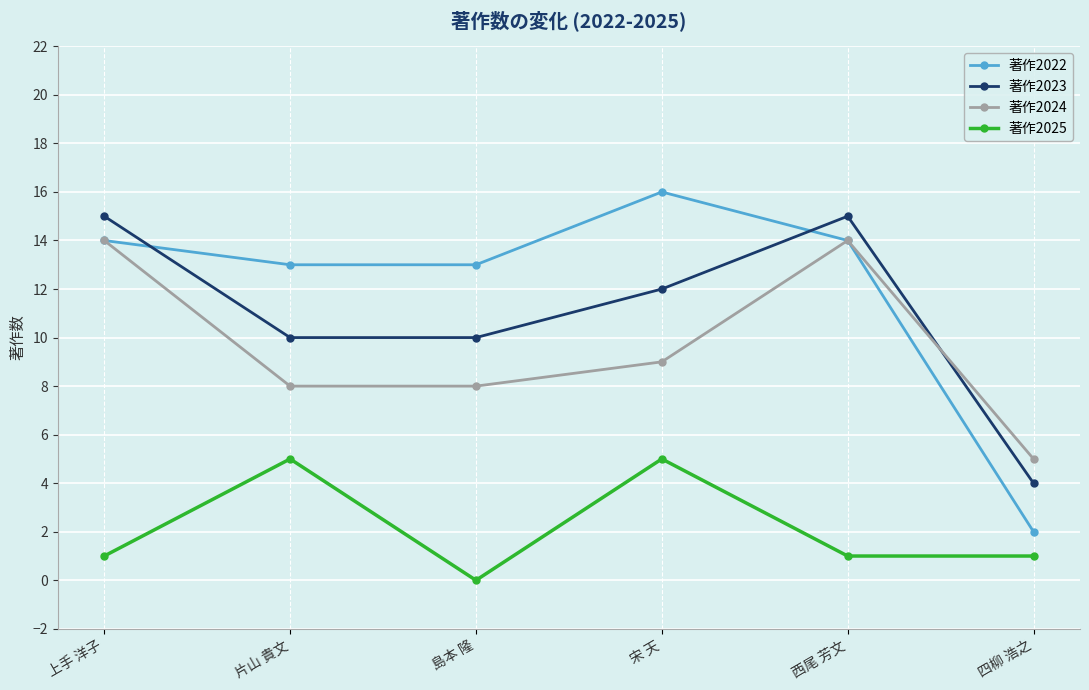

True or false: 著作2025 and 著作2024 intersect in this chart.

False